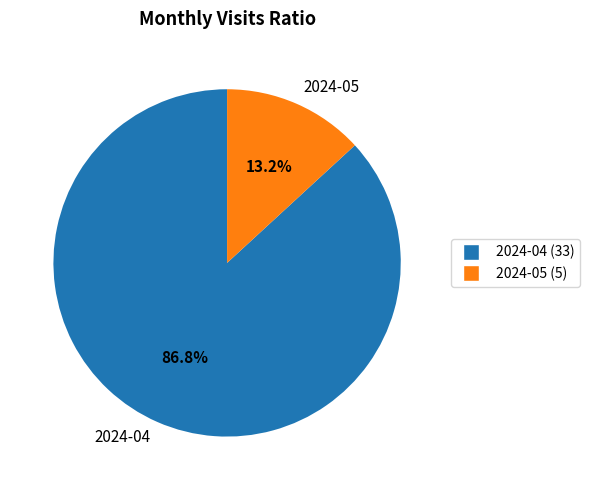

Is there a majority slice in this chart?

Yes